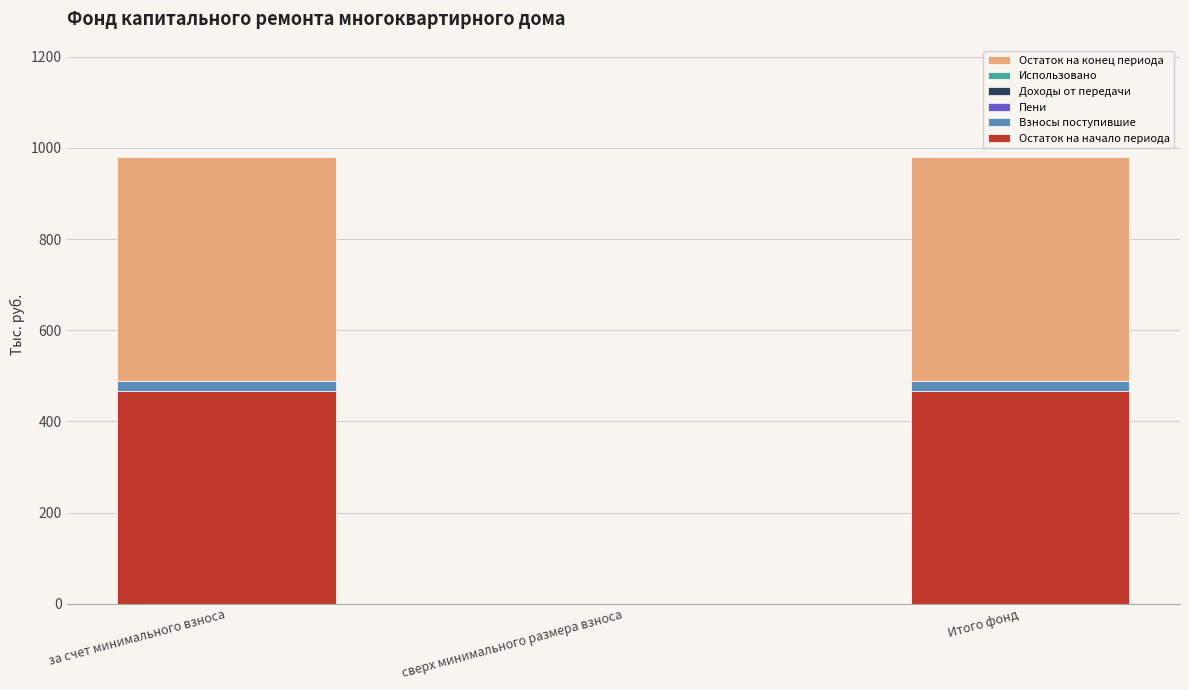

Reading left to right, transcribe the values for Остаток на начало периода.

за счет минимального взноса=466.8	сверх минимального размера взноса=0.0	Итого фонд=466.8